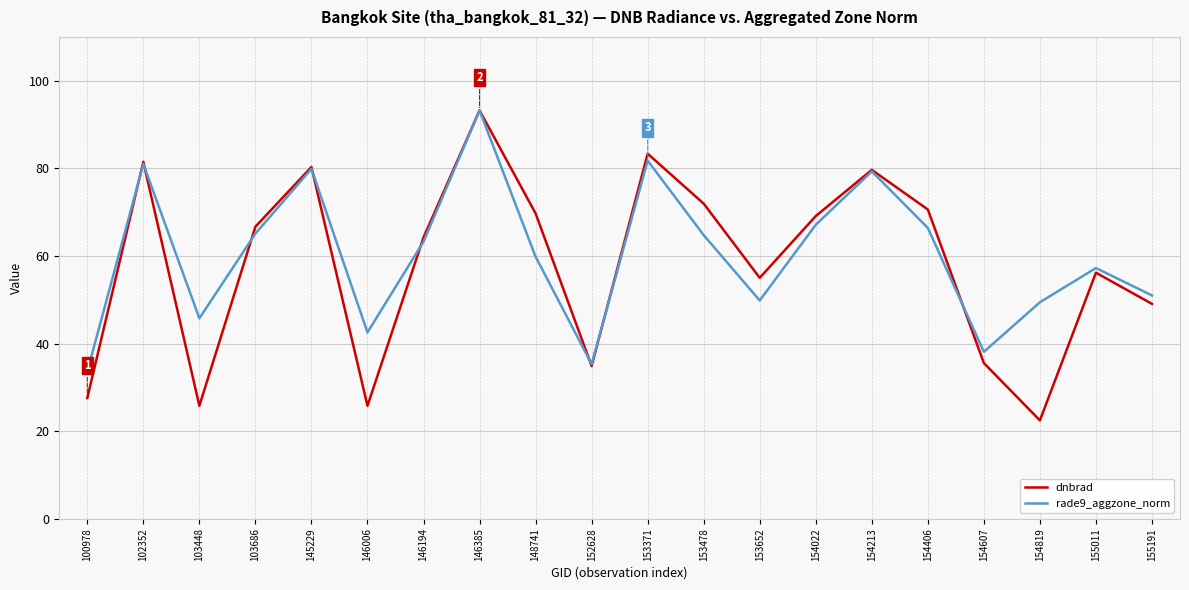

At which label is rade9_aggzone_norm closest to 63?

146194